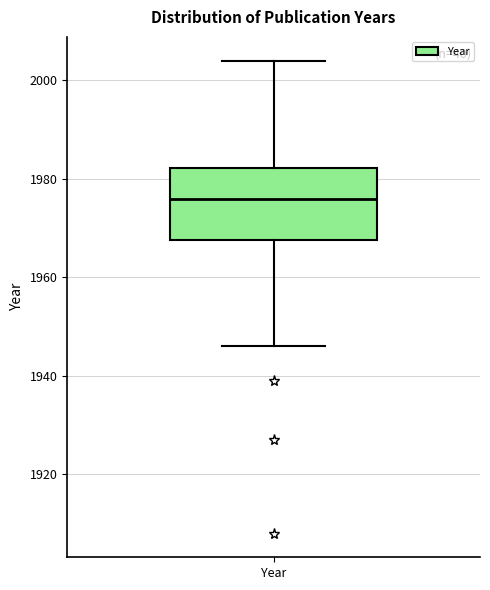

Where is the upper edge of the box for Year on the y-axis? The values are not printed on the chart, so give them approximately, as read against the axis.

1982